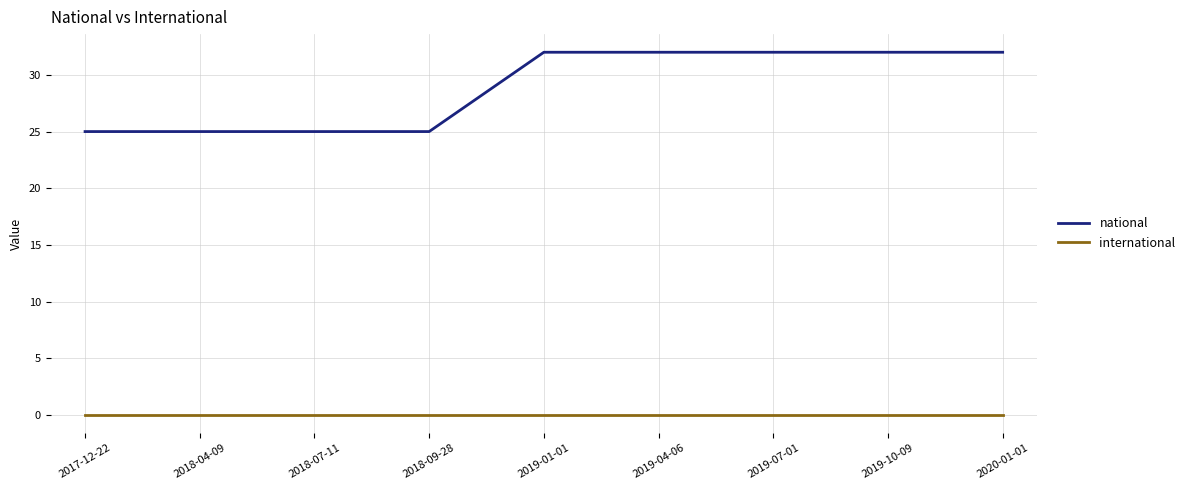

Is the value of international at 2018-07-11 greater than the value of national at 2020-01-01?

No